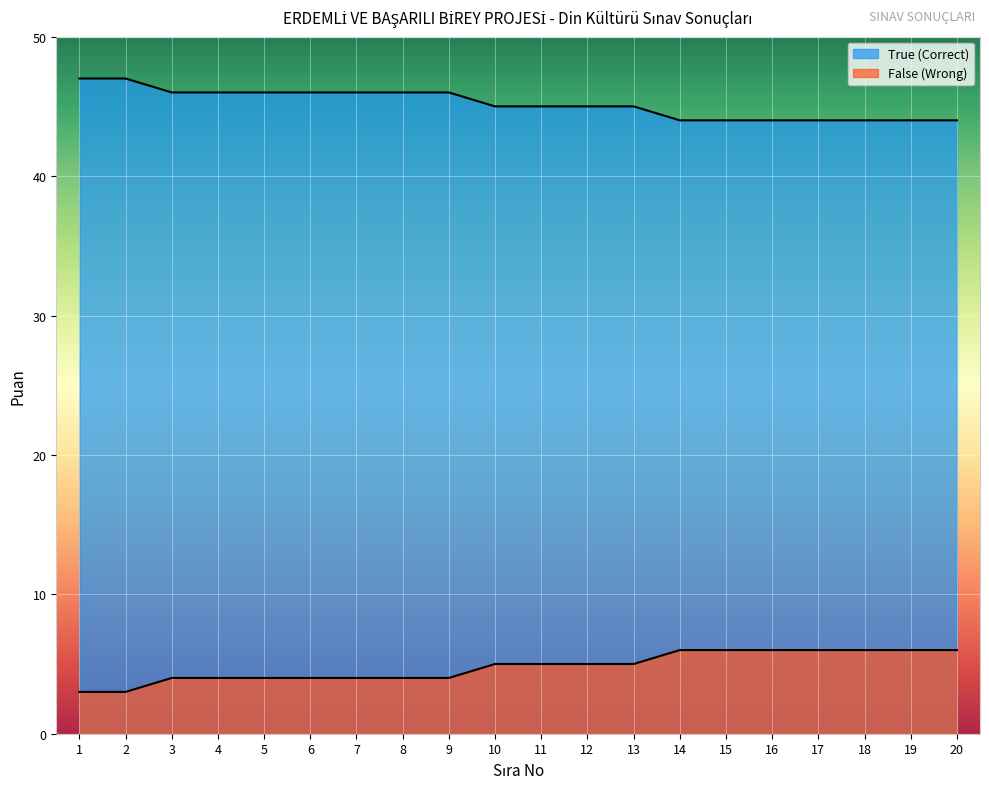

At which category is the sum across all series the highest?

1